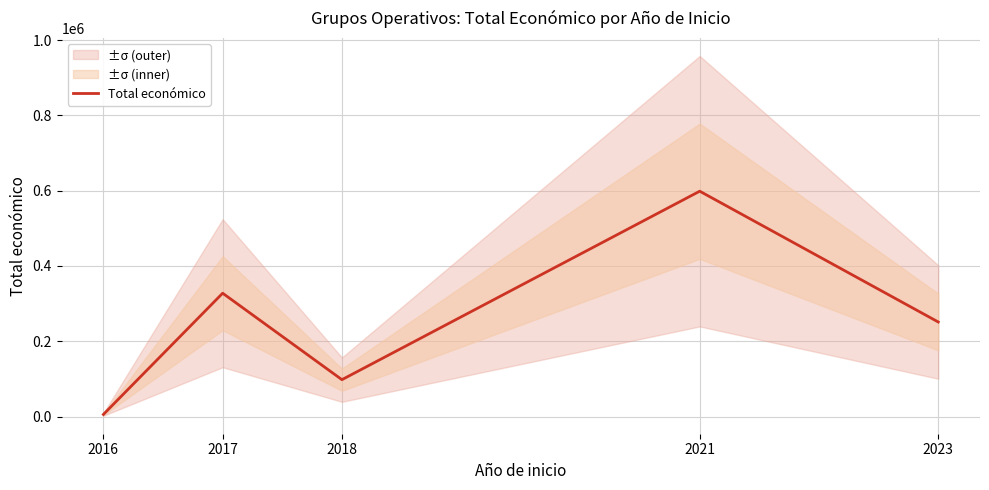

What is the greatest value displayed?

598659